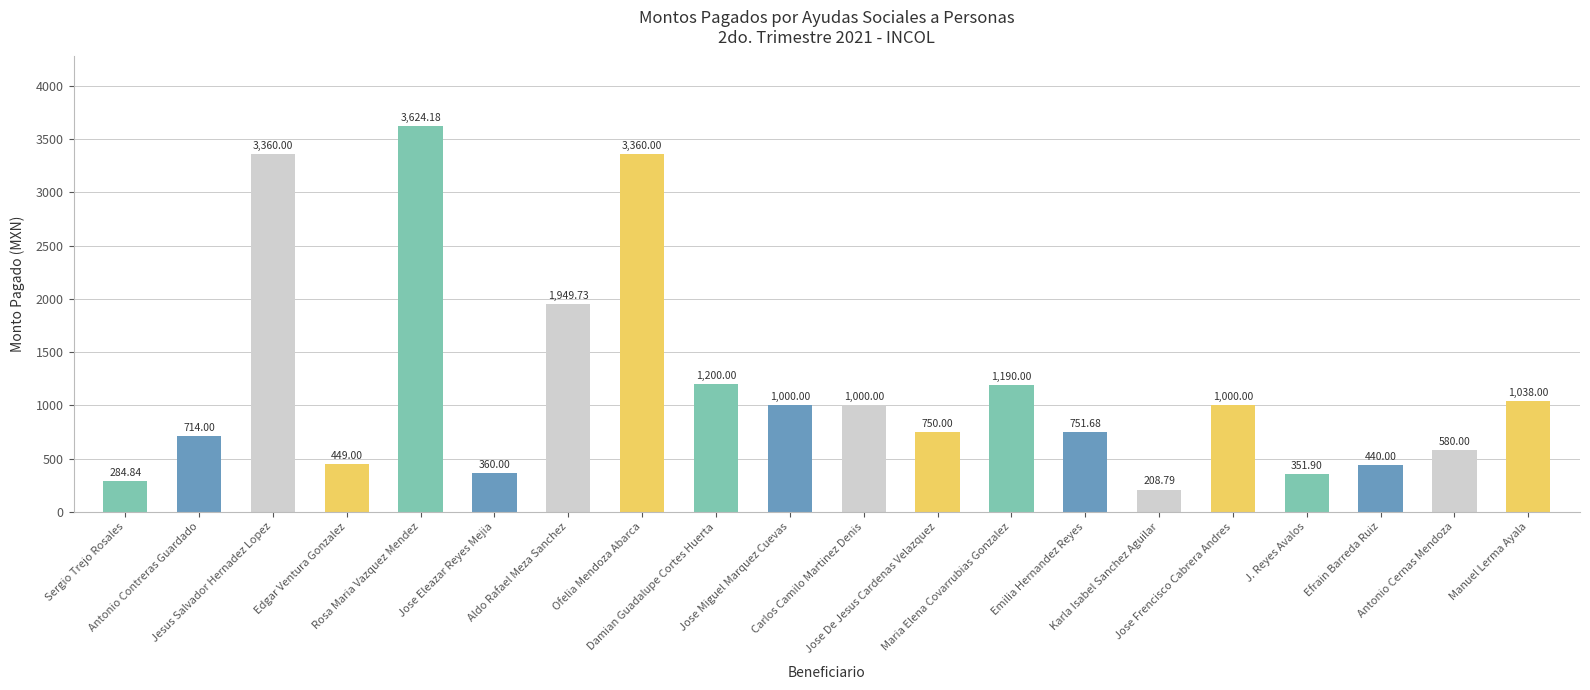

True or false: the data shows 751.7 at Emilia Hernandez Reyes.

True